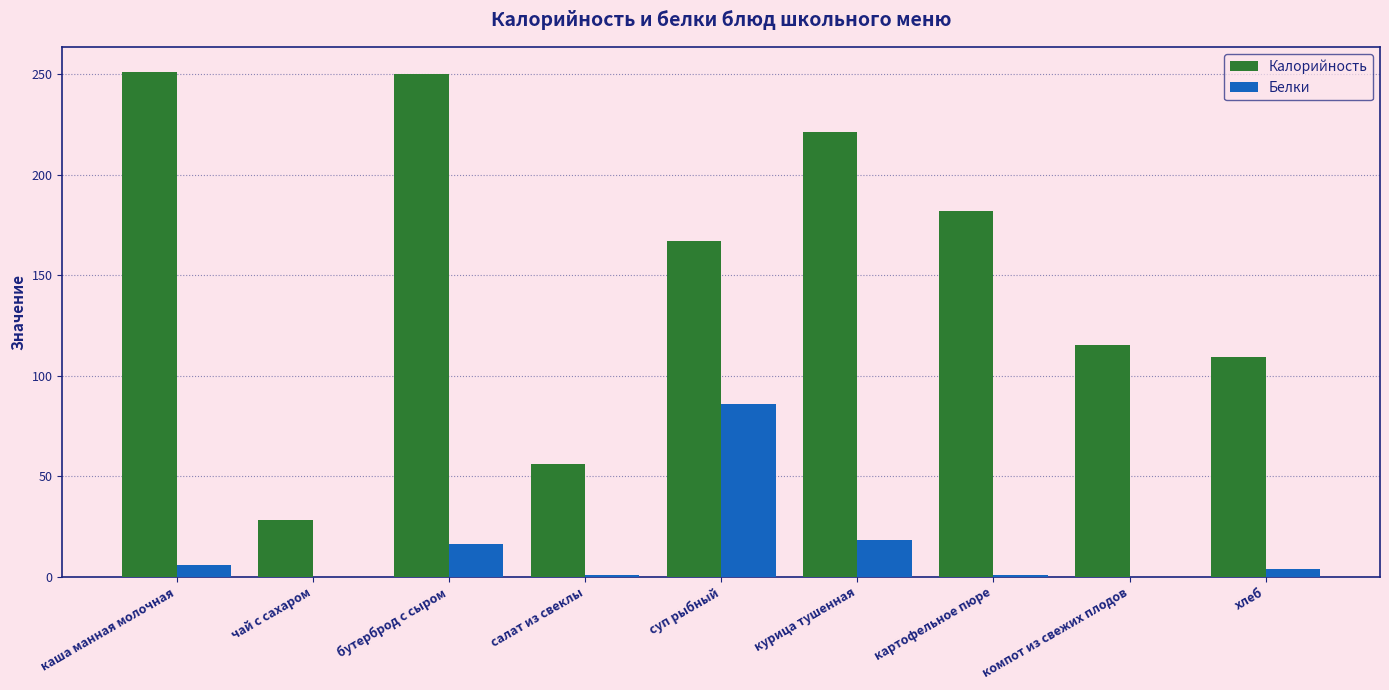

Is it true that Калорийность equals 427 at каша манная молочная?

False